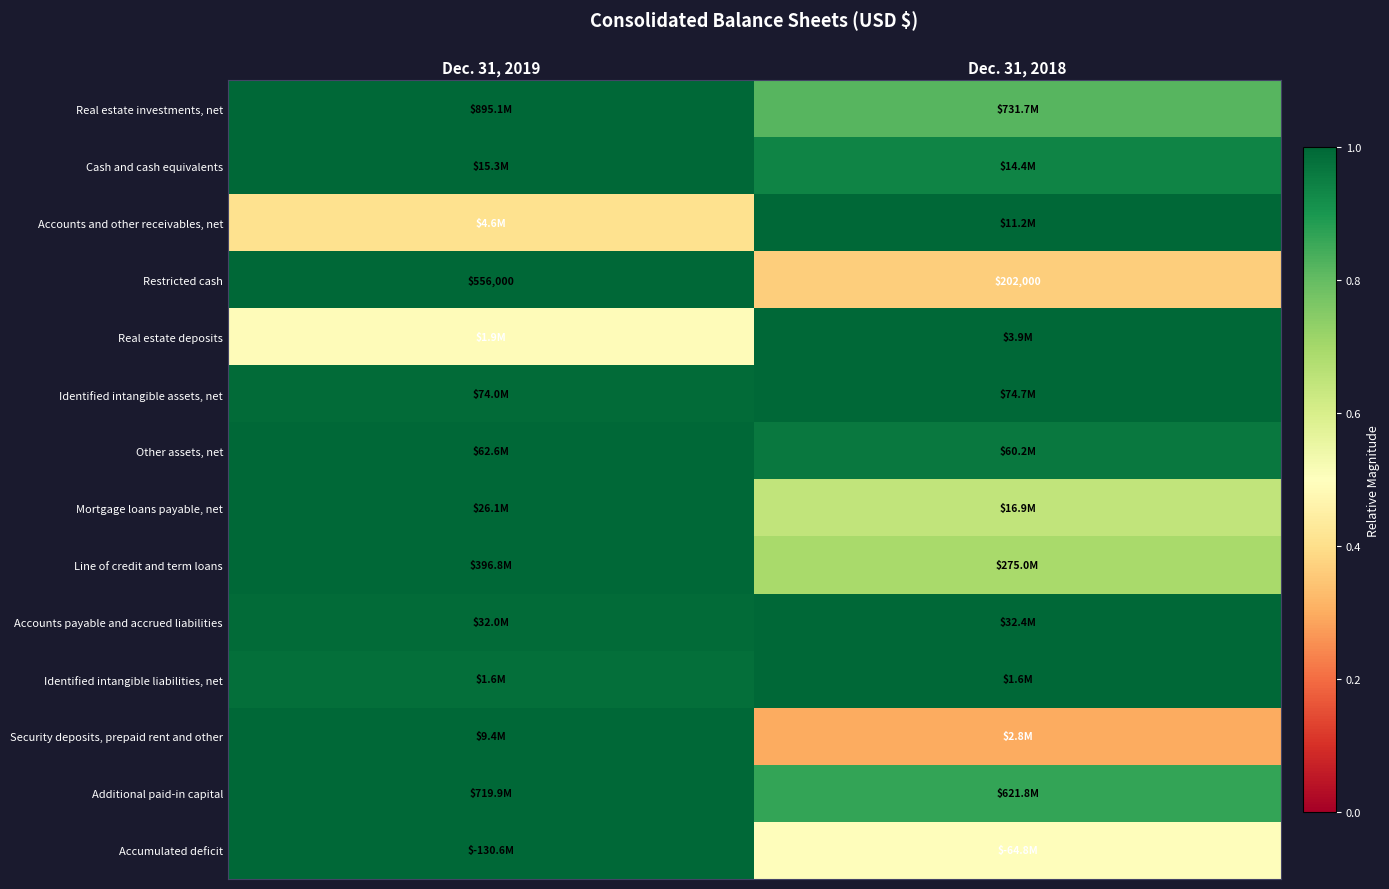

How many distinct data groups are displayed?

14